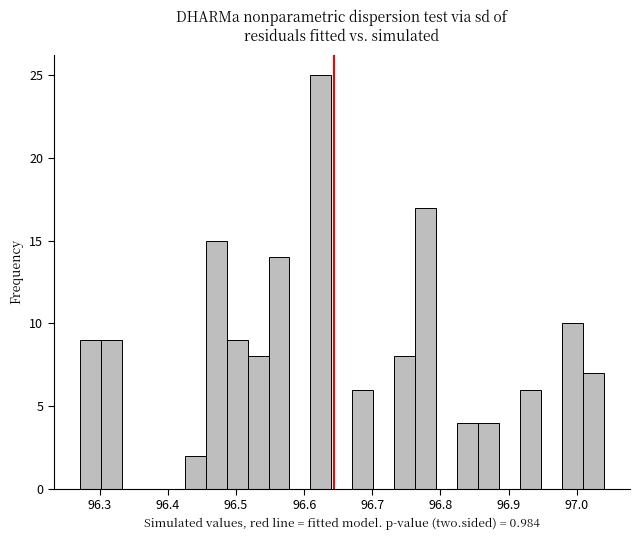

Around what value on the x-axis is the tallest bar? Give the approximate position of its centre, as read against the axis.

96.62